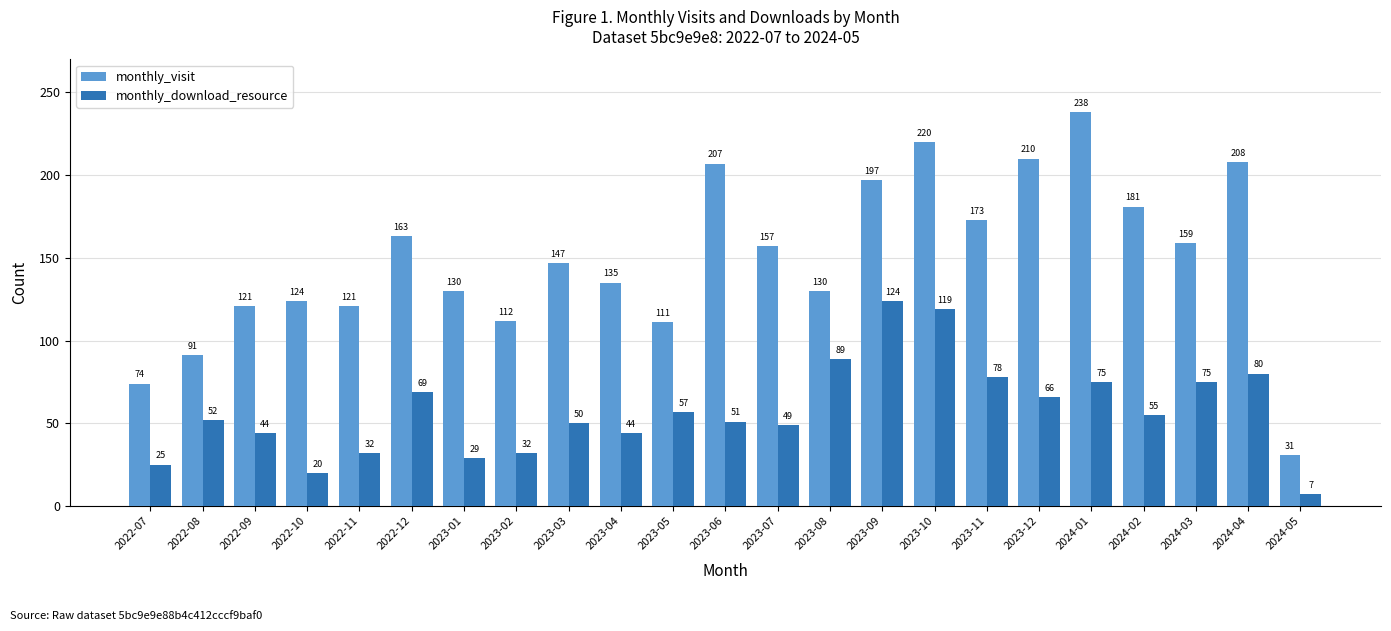

How many values in the monthly_download_resource series are below 52?

11